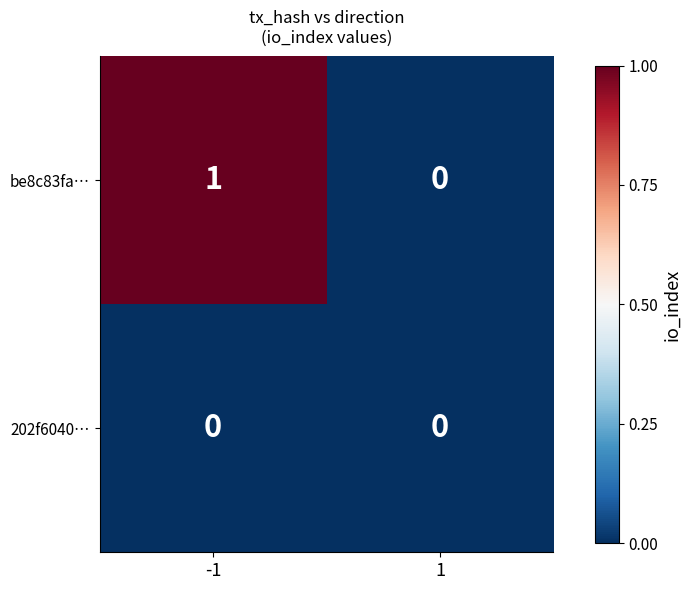

Which series has the largest total across all categories?

be8c83fa…